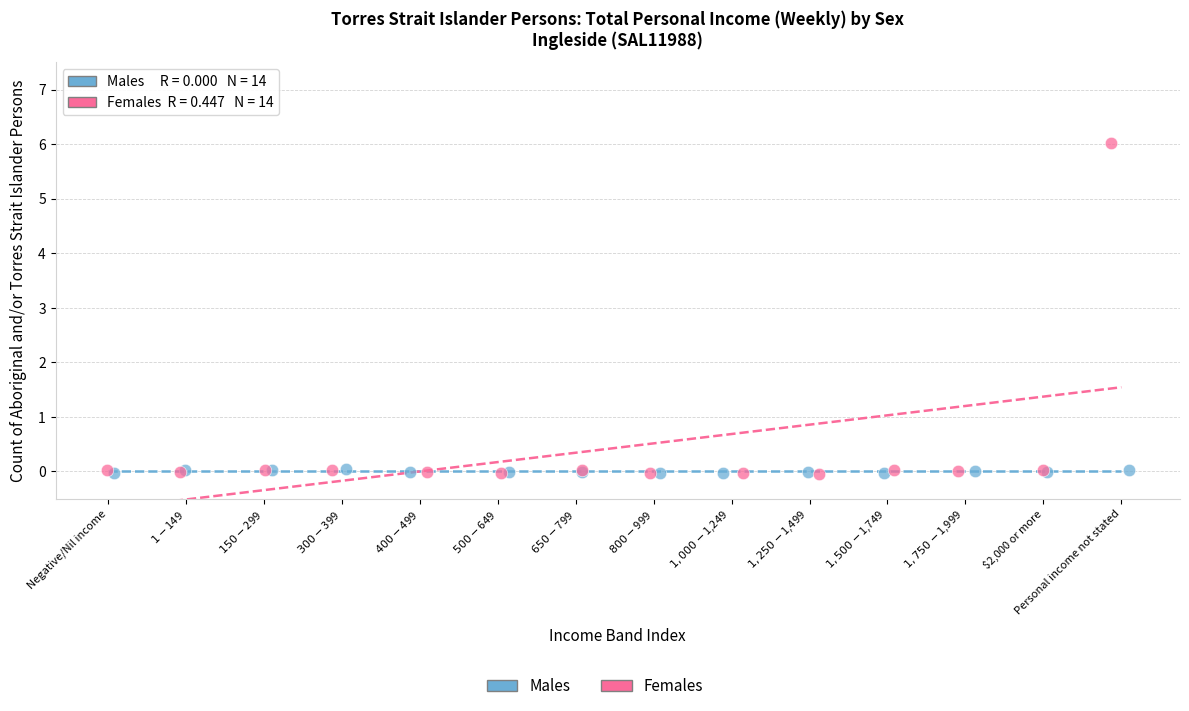

Which series has the widest spread of Y values?

Females